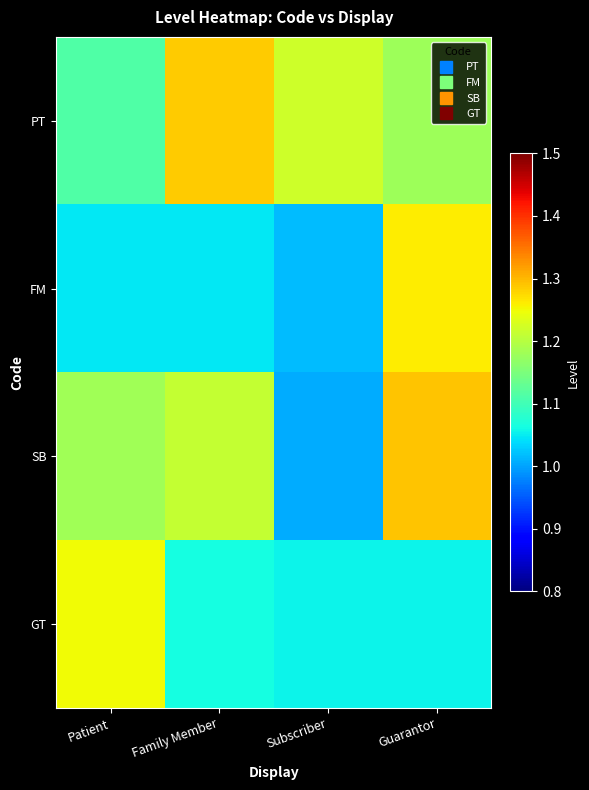

At how many categories does at least one series exceed 1?

4